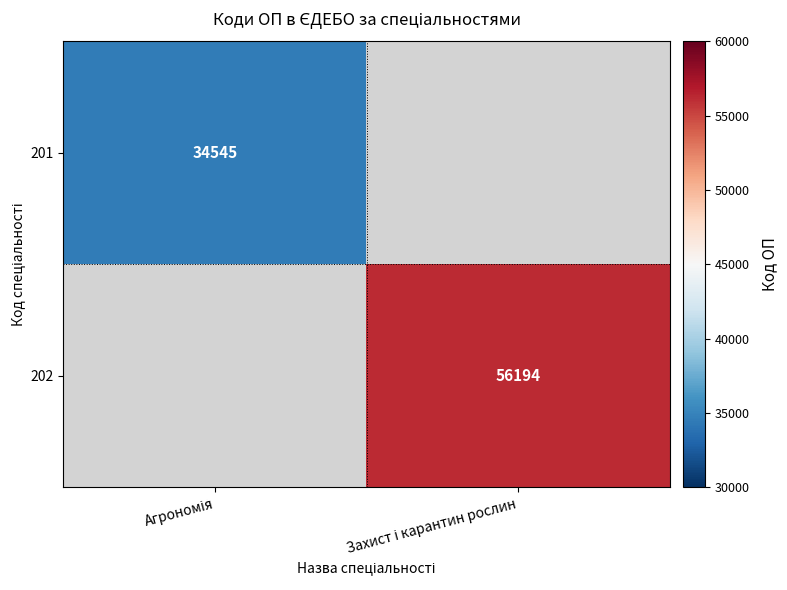

Which category has the lowest value across all series?

Агрономія